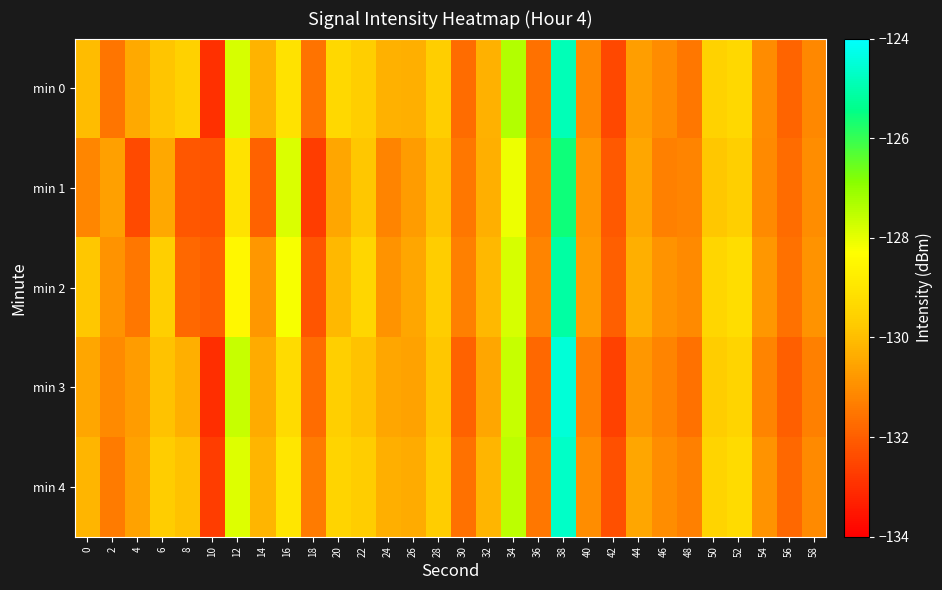

What is the maximum value shown in the chart?

-124.5